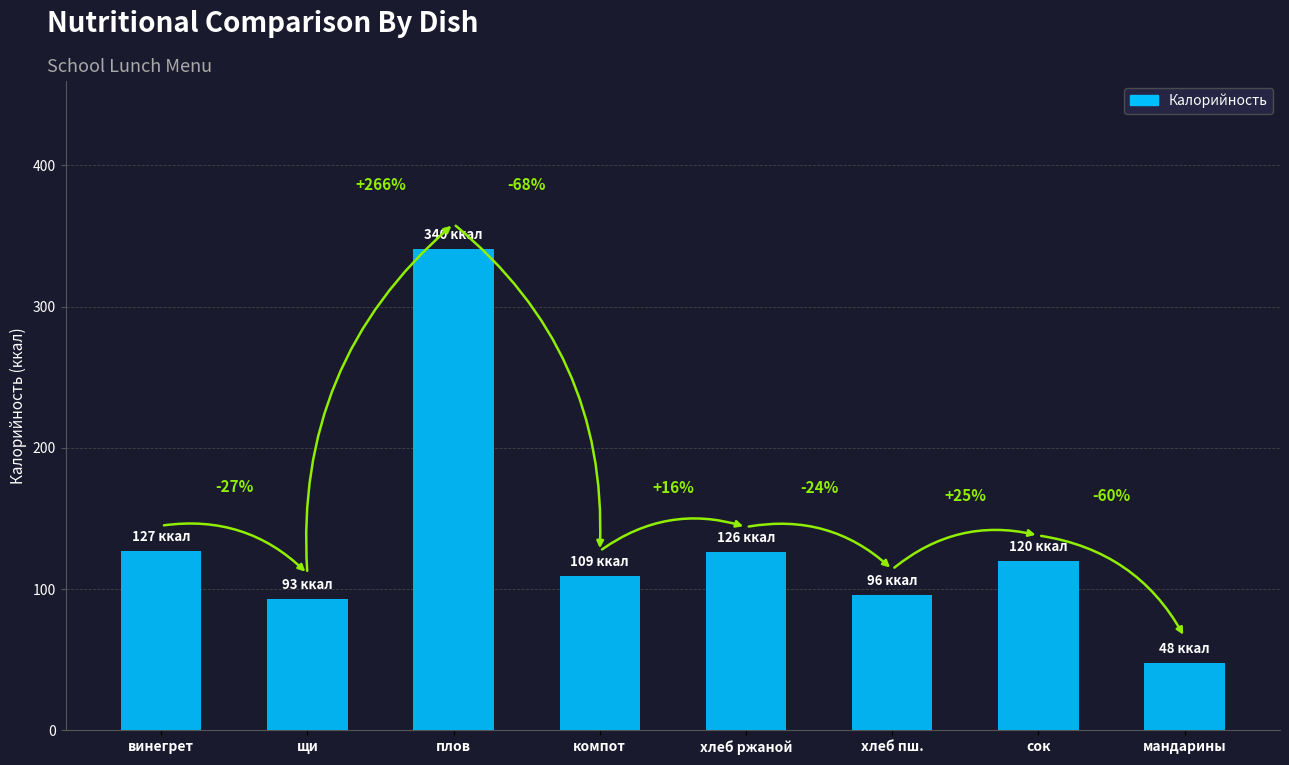

Does the chart contain any negative values?

No